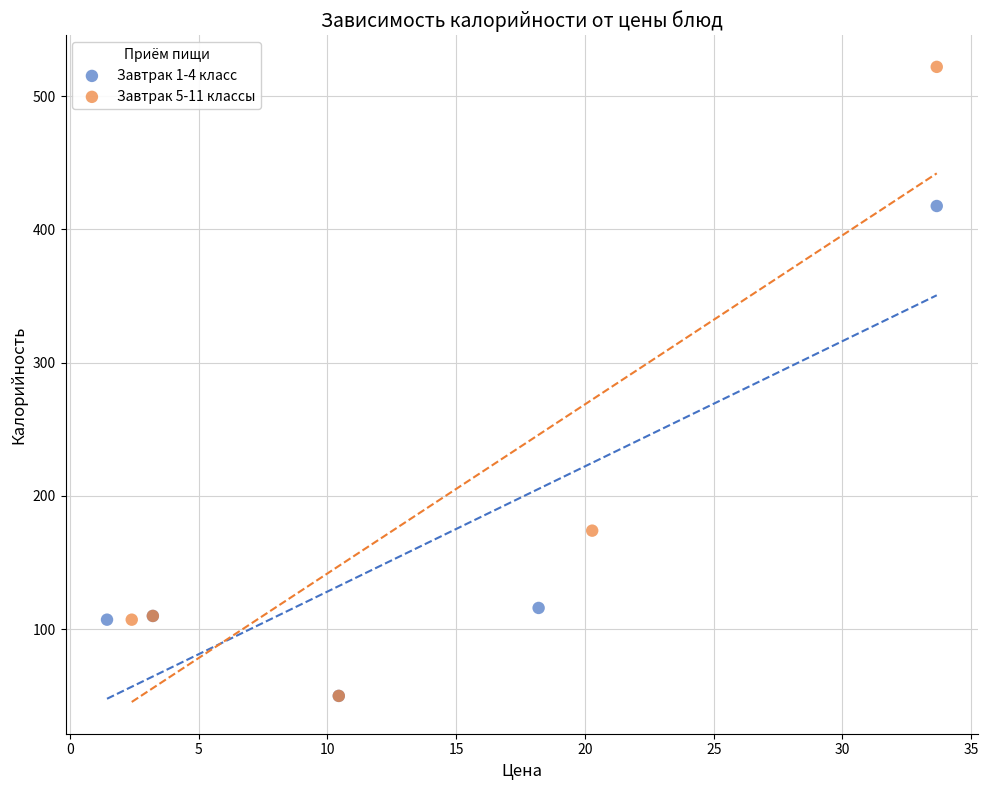

Which series has the largest Y range (max minus min)?

Завтрак 5-11 классы